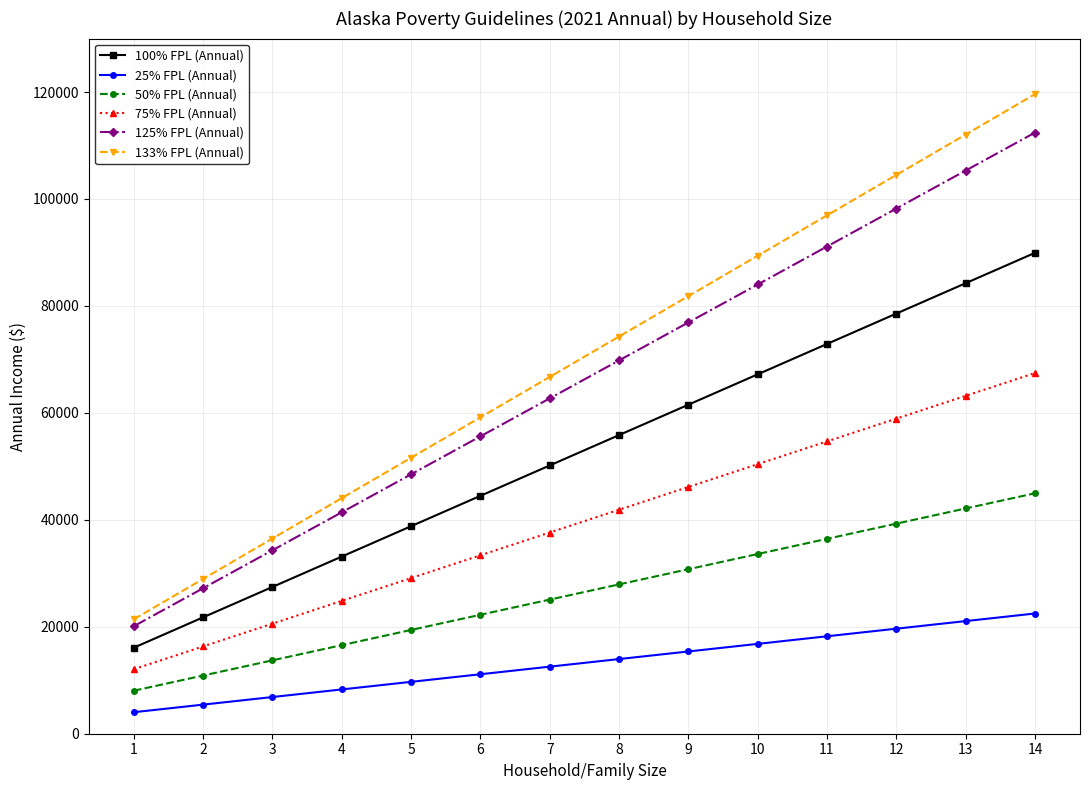

What is the minimum value for 50% FPL (Annual)?

8045.0